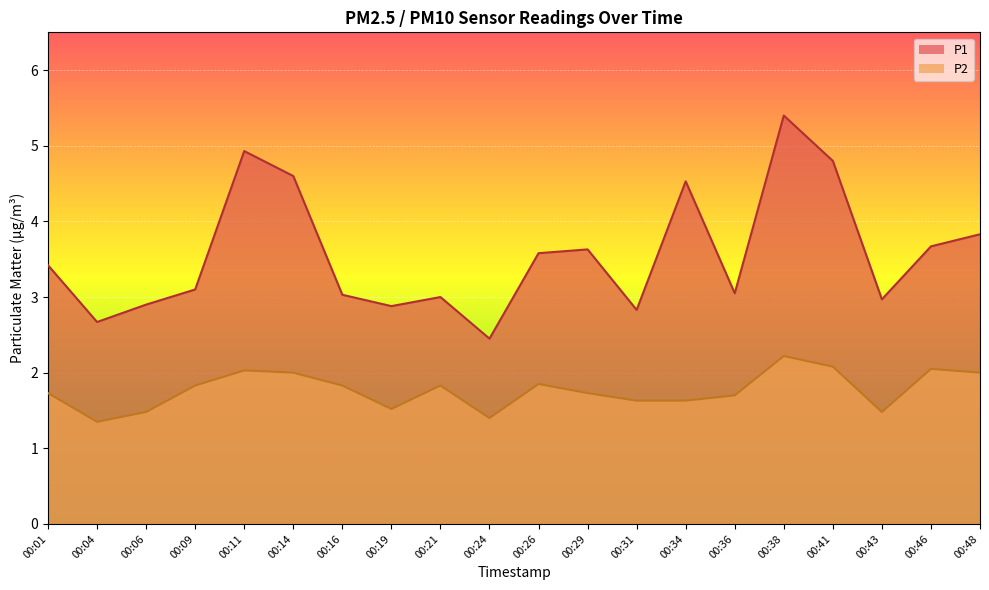

Which series has the widest spread of values?

P1